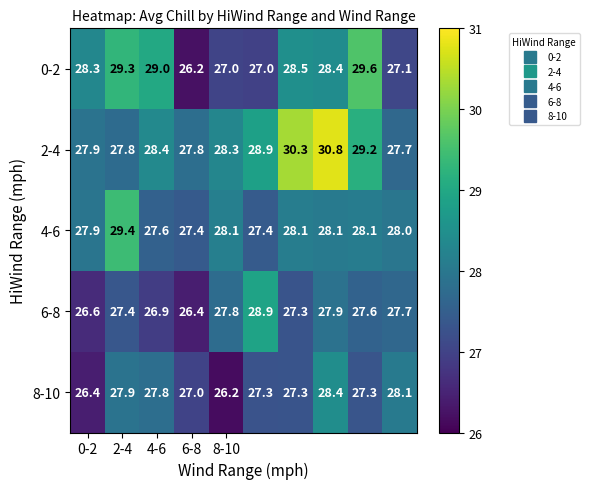

What is the lowest value of the 8-10 series?

26.2